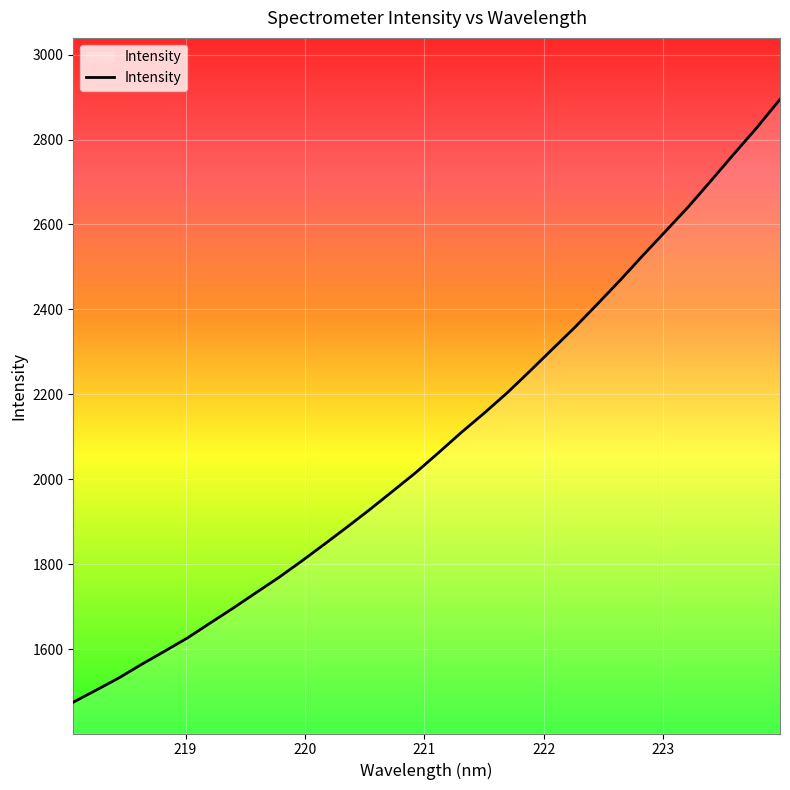

What is the greatest value displayed?

2894.7